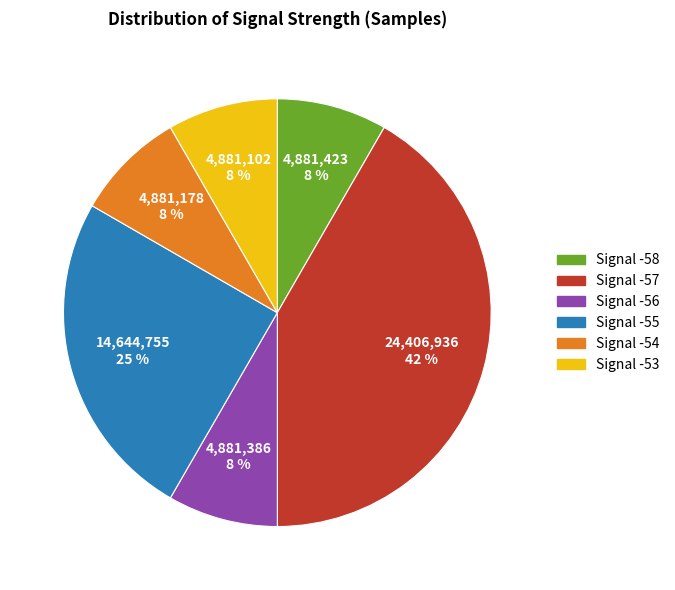

Does any single category account for the majority?

No